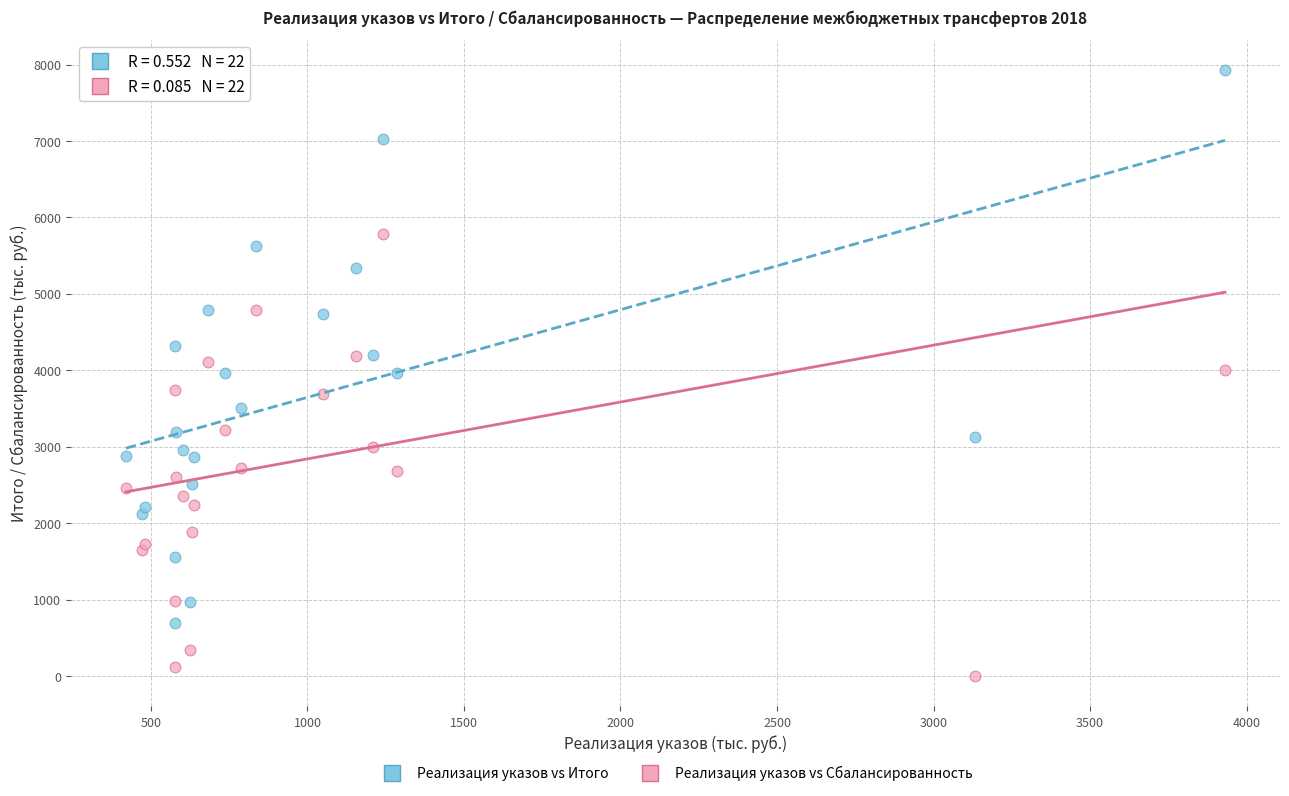

Which series has the largest Y range (max minus min)?

Реализация указов vs Итого